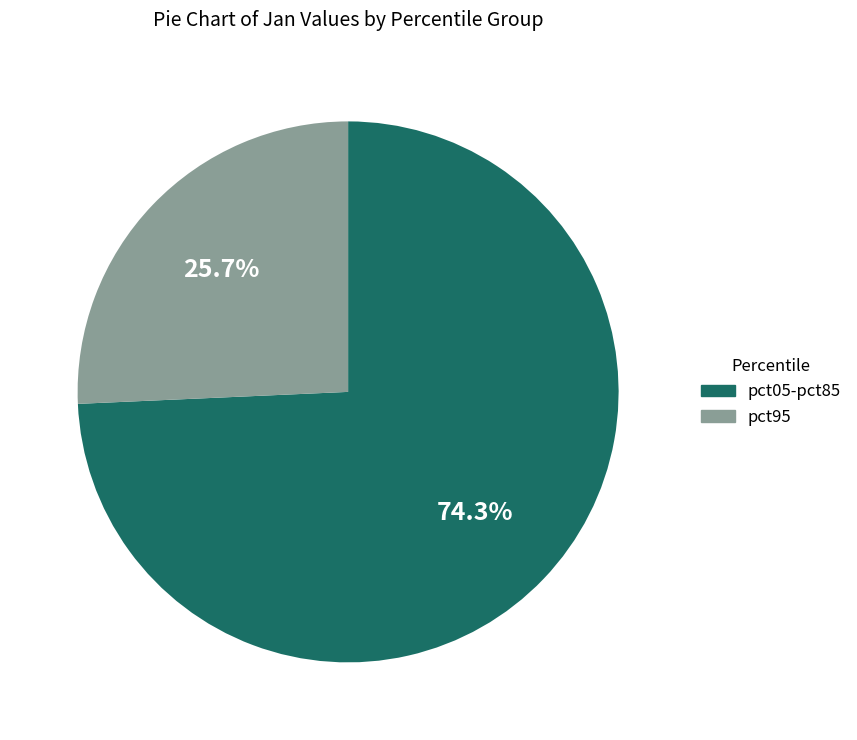

Does any single category account for the majority?

Yes